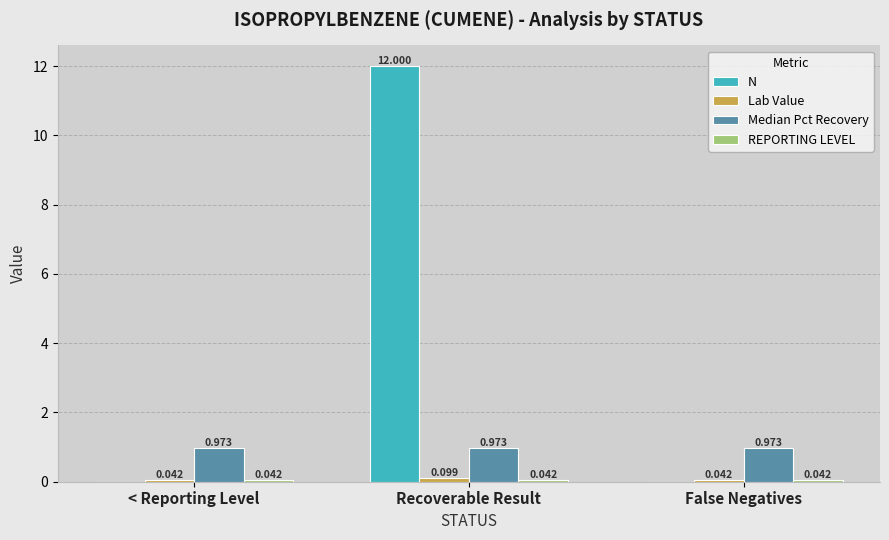

How many groups of bars are there?

3